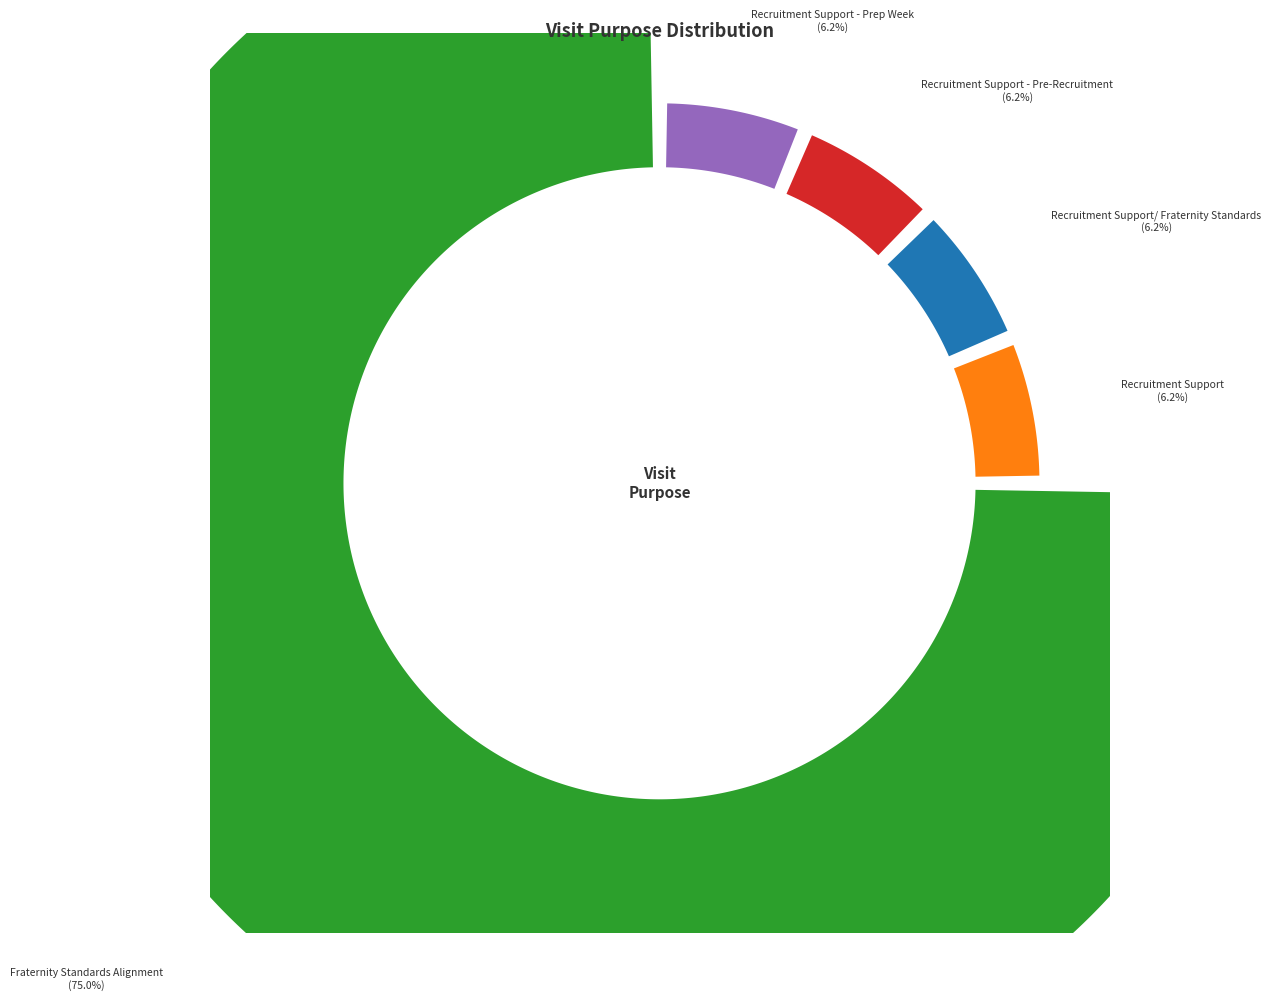

How many slices are in this pie chart?

5